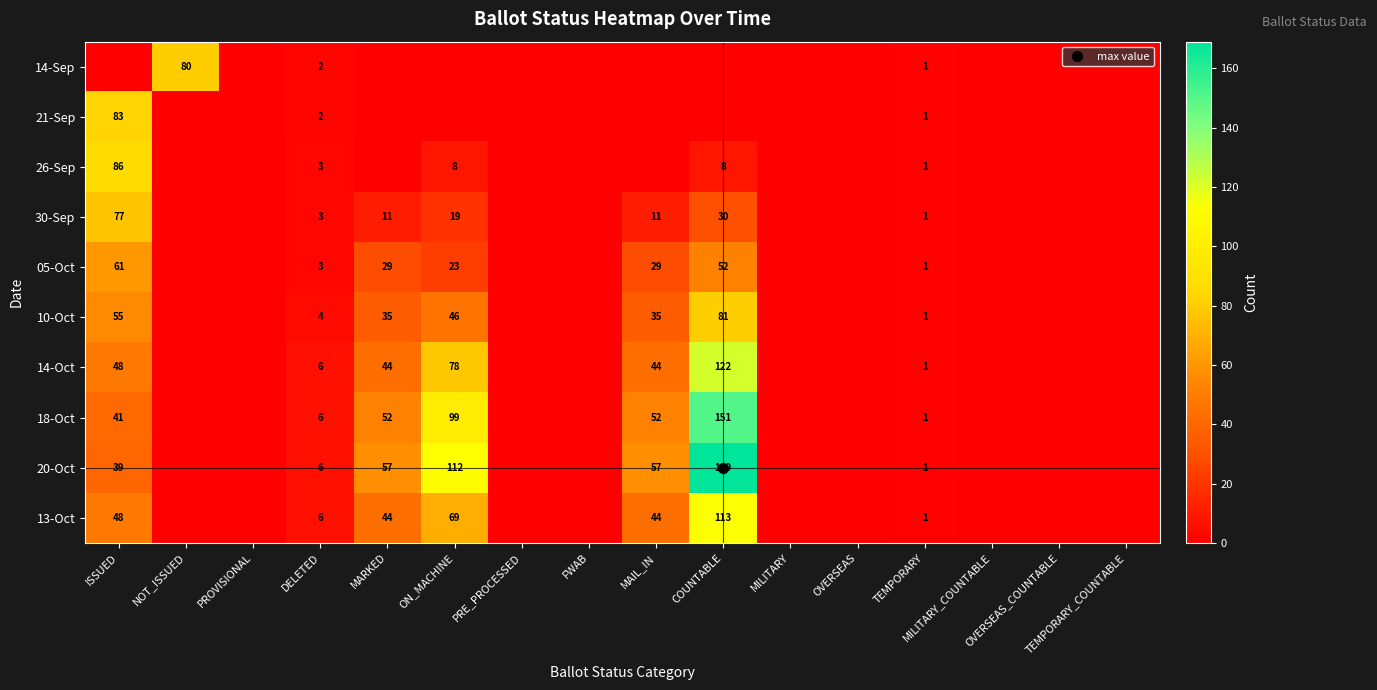

How many data points does each series have?

16